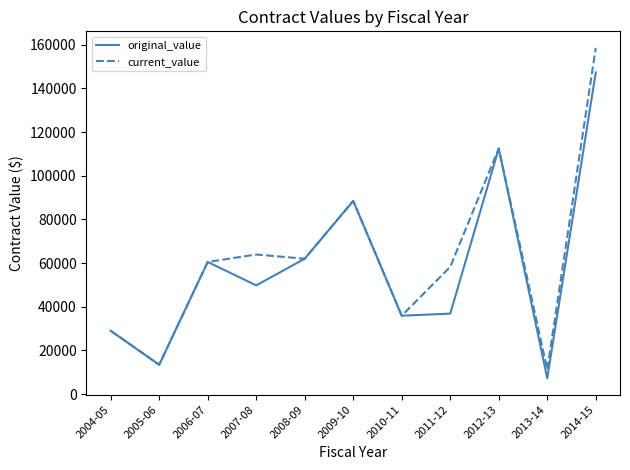

Which series has the largest total across all categories?

current_value